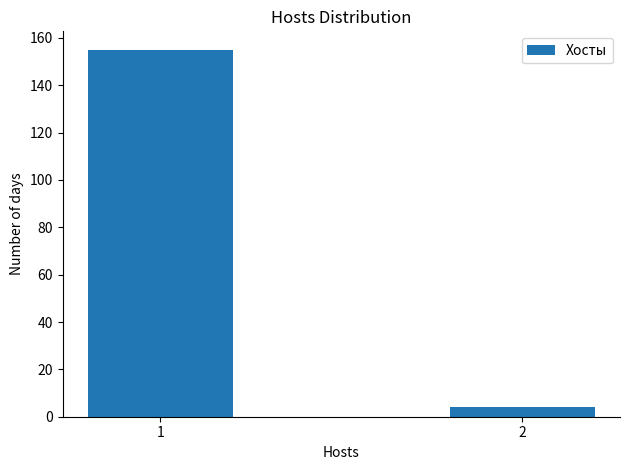

Reading right to left, list all the values displayed in this chart.

4	155